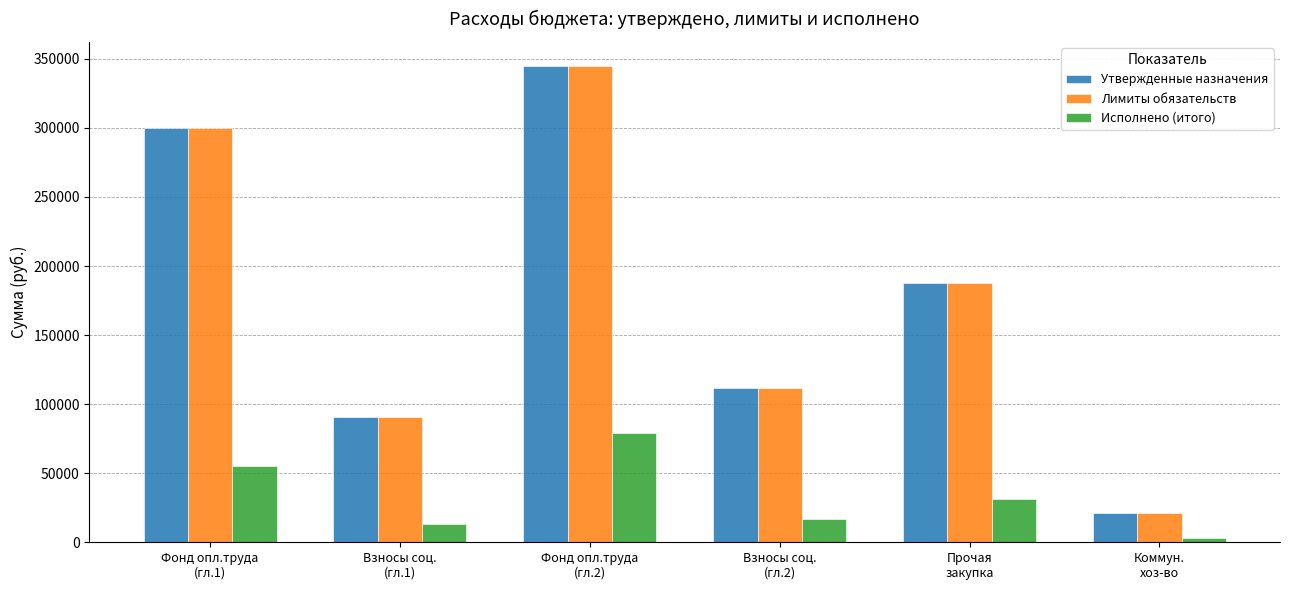

Rank the categories by Лимиты обязательств value from lowest to highest.

Коммун.
хоз-во, Взносы соц.
(гл.1), Взносы соц.
(гл.2), Прочая
закупка, Фонд опл.труда
(гл.1), Фонд опл.труда
(гл.2)